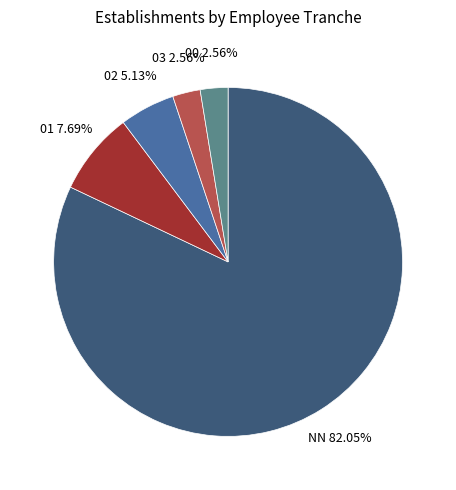

What is the ratio of the value at NN to the value at 02?

16.0